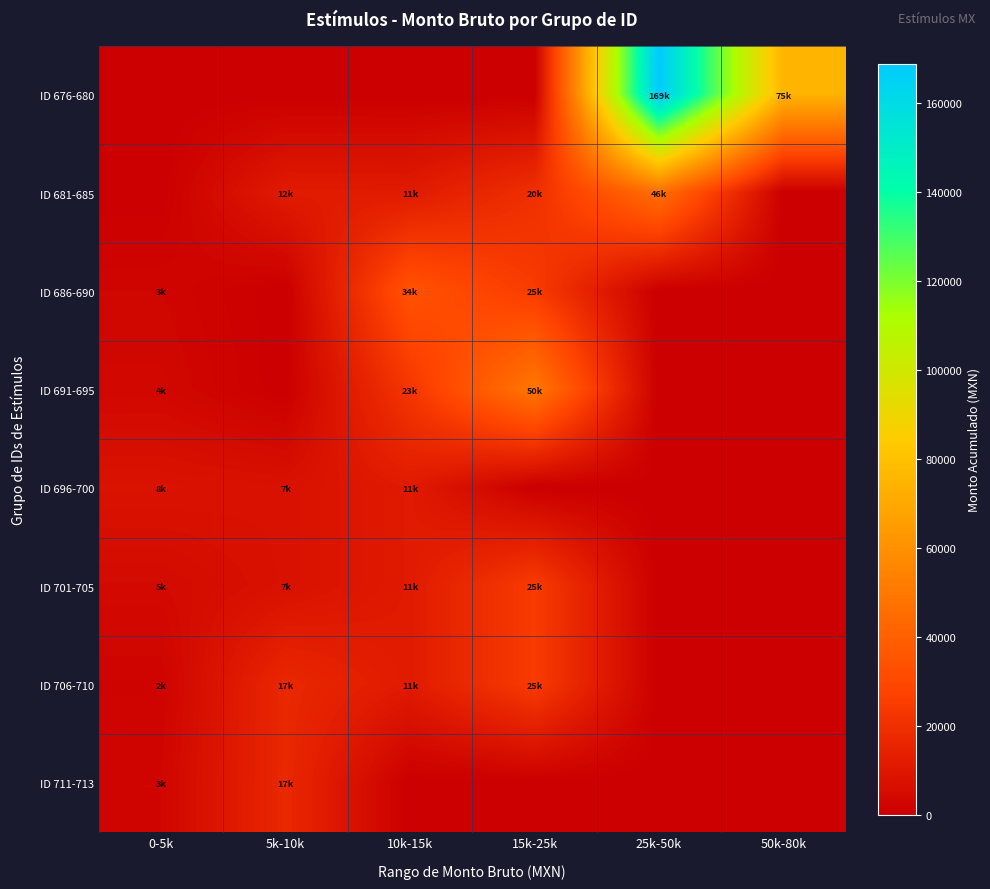

Which category has the highest value across all series?

25k-50k